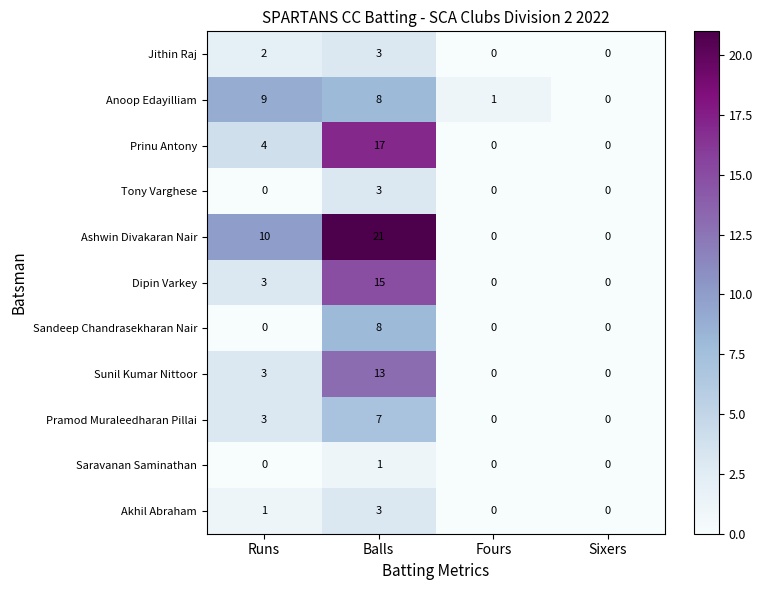

Which series has the largest total across all categories?

Ashwin Divakaran Nair